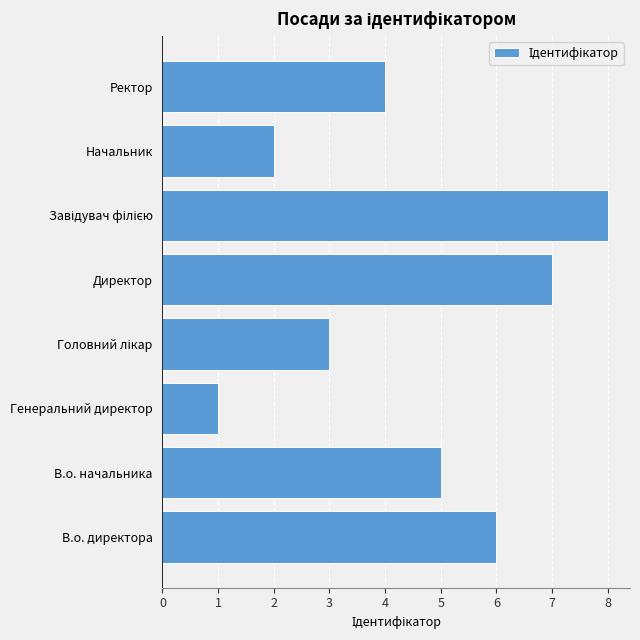

Reading bottom to top, extract all data points from this chart.

6	5	1	3	7	8	2	4